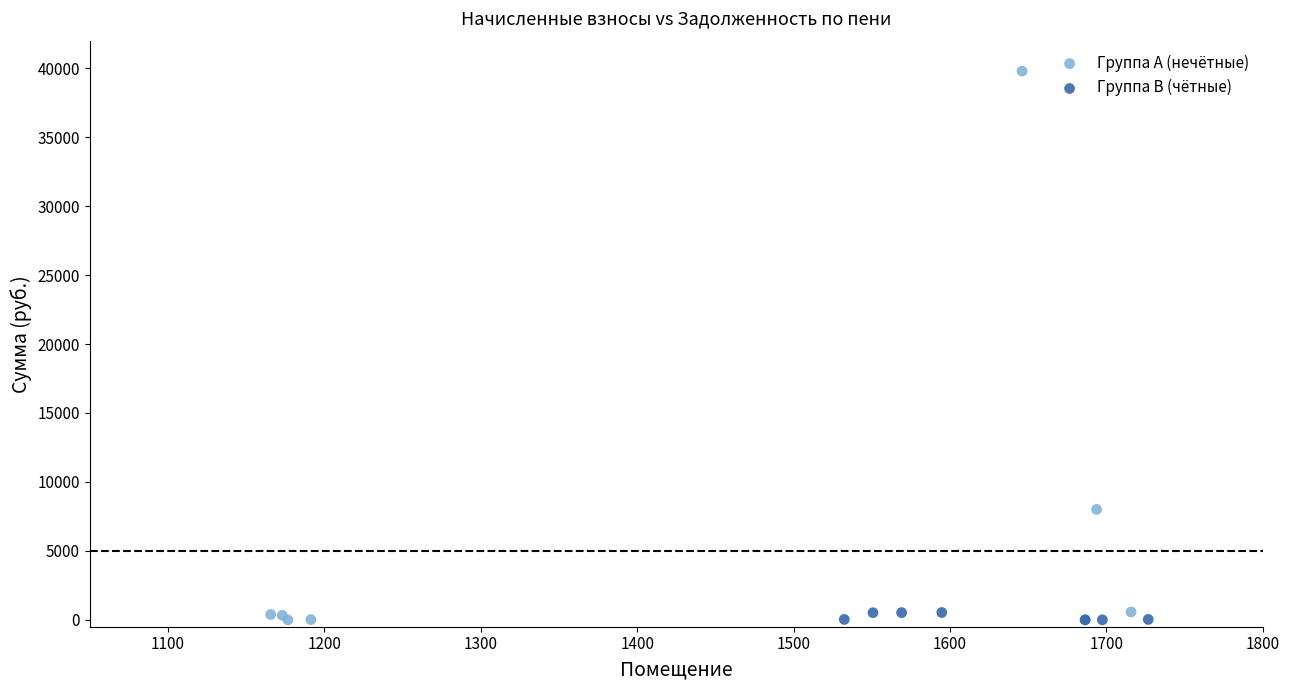

Which series has the largest Y range (max minus min)?

Группа A (нечётные)